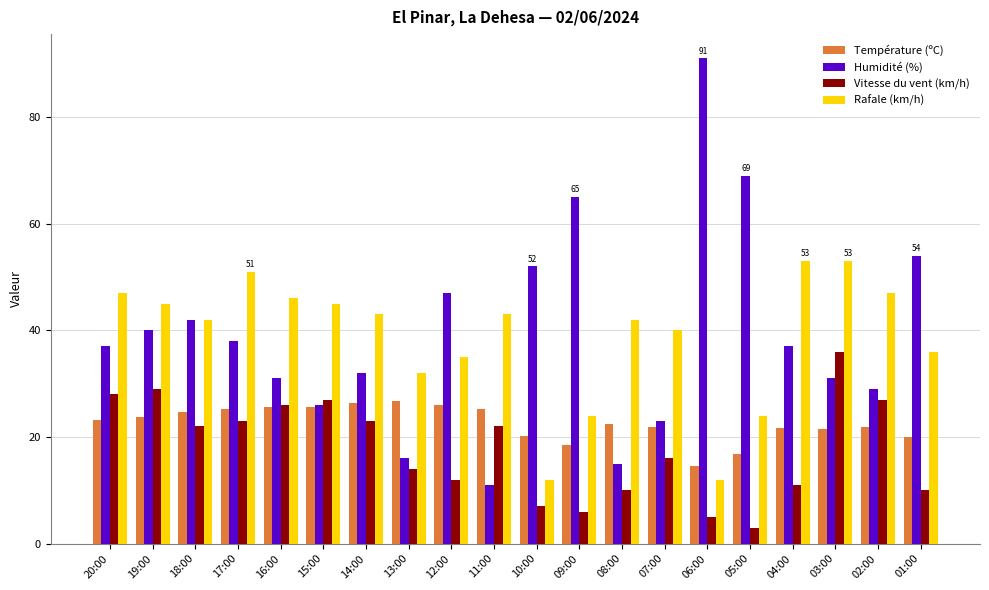

How many values in the Vitesse du vent (km/h) series are below 22?

10